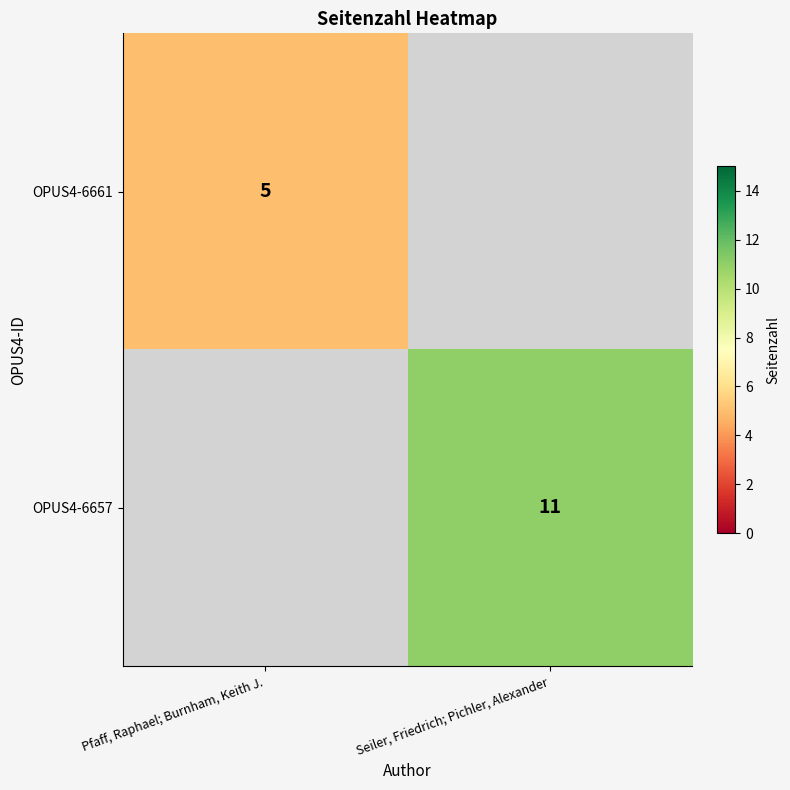

The OPUS4-6657 series shows 11 at Seiler, Friedrich; Pichler, Alexander. True or false?

True